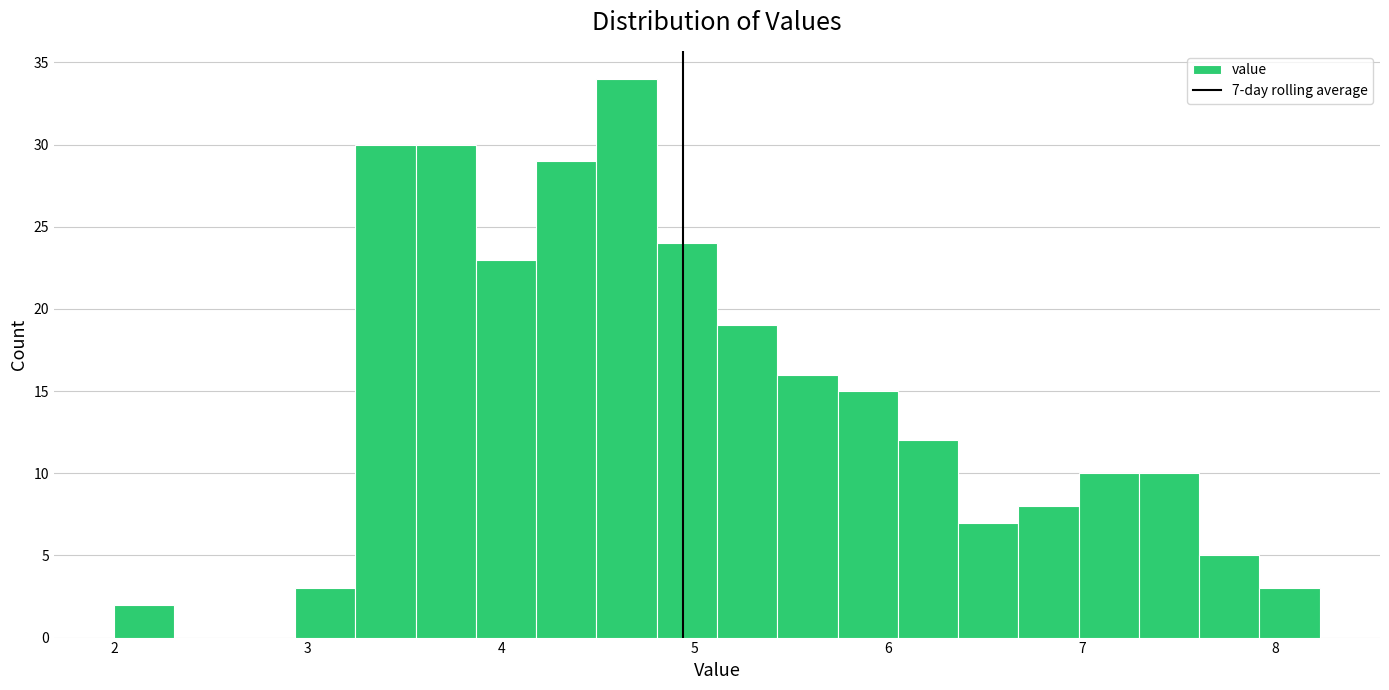

Around what value on the x-axis is the tallest bar? Give the approximate position of its centre, as read against the axis.

4.6